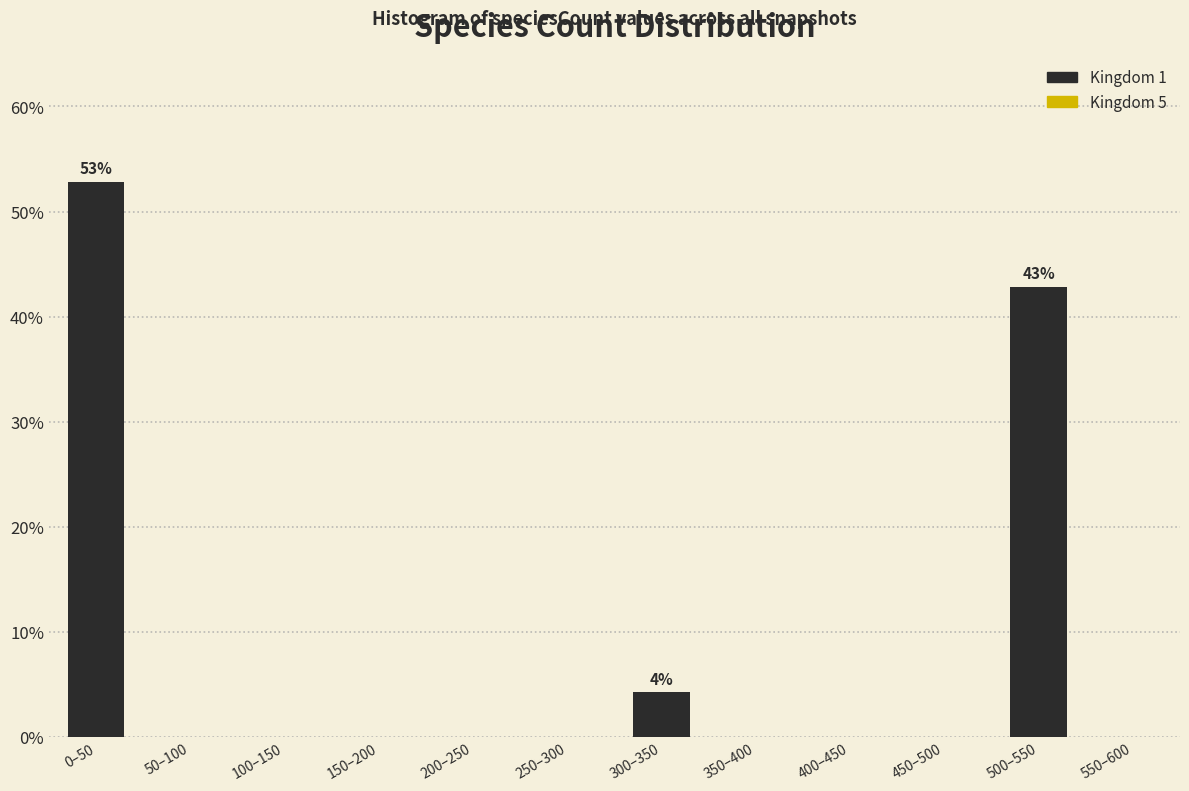

Reading left to right, what are all the values shown in this chart?

0–50=52.9	50–100=0.0	100–150=0.0	150–200=0.0	200–250=0.0	250–300=0.0	300–350=4.3	350–400=0.0	400–450=0.0	450–500=0.0	500–550=42.9	550–600=0.0